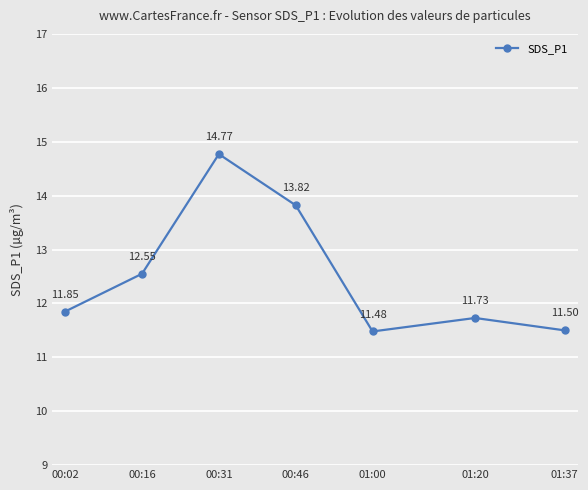

Rank the categories by value from lowest to highest.

01:00, 01:37, 01:20, 00:02, 00:16, 00:46, 00:31